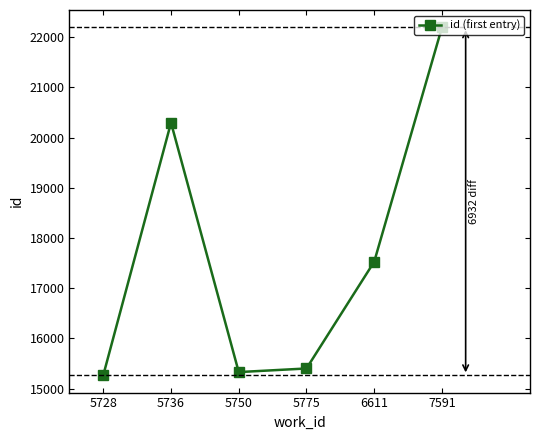

What is the sum of all values?

106018